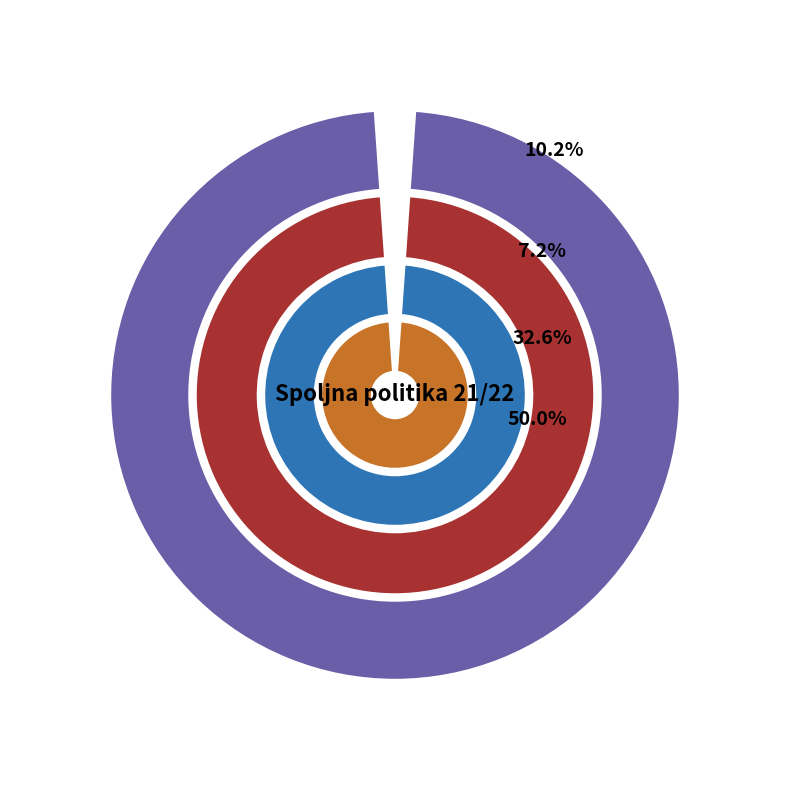

The Index 9 slice represents 23% of the pie. True or false?

False